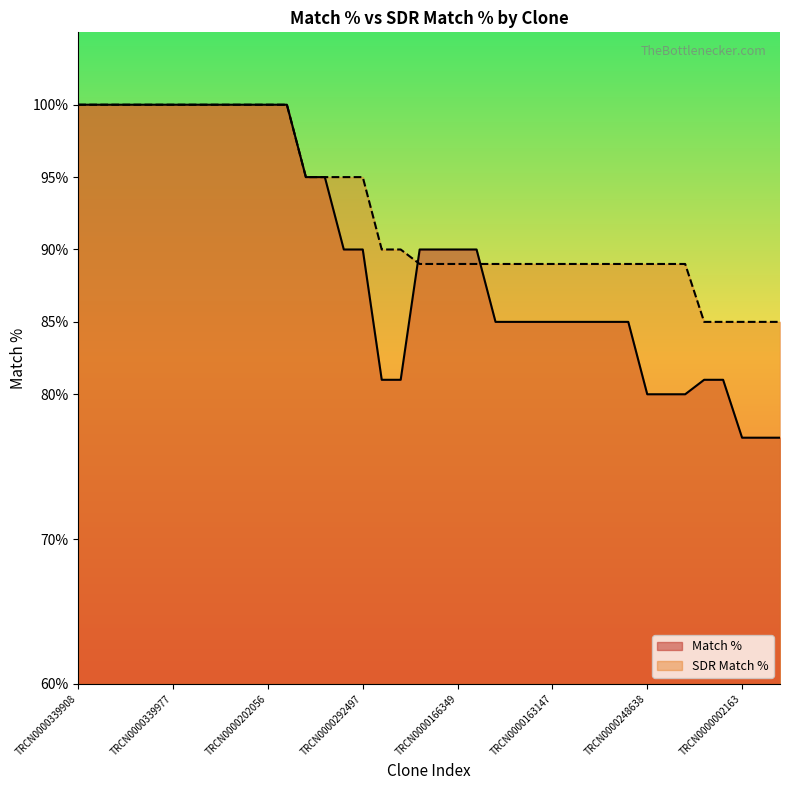

Which has a higher value, TRCN0000292421 or TRCN0000165914?

TRCN0000292421